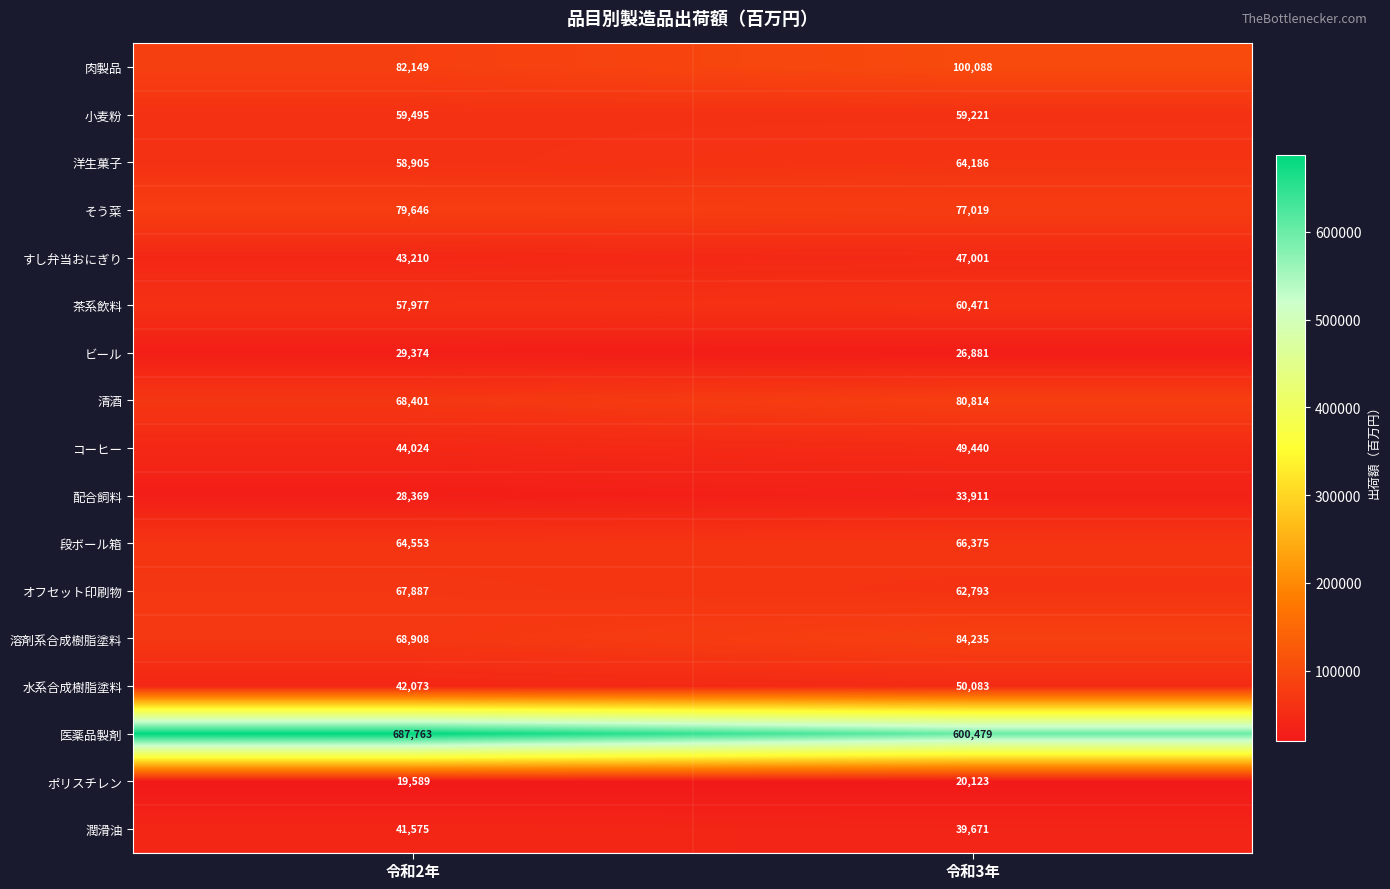

Which series has the largest range (max minus min)?

医薬品製剤